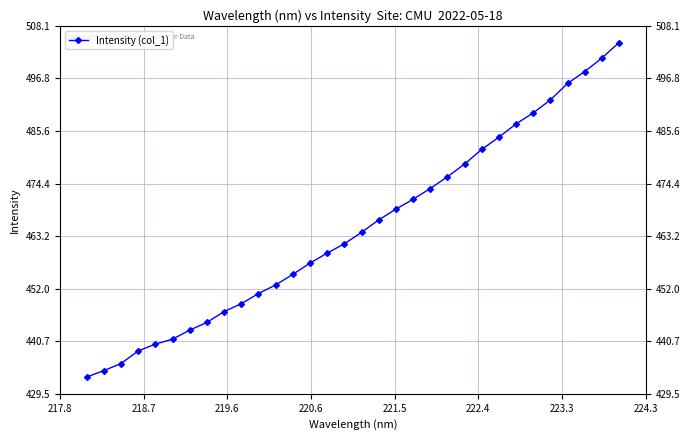

True or false: there are more than 0 points higher than both neighbors.

False